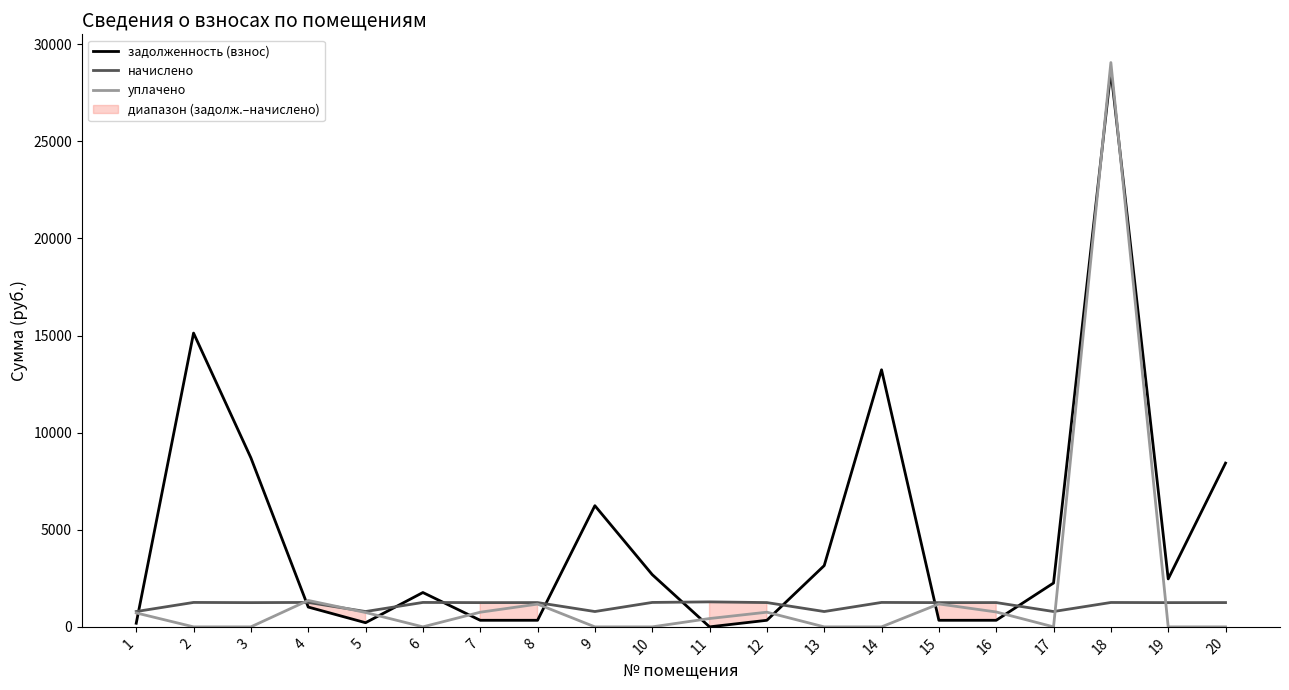

How many times do уплачено and задолженность (взнос) cross each other?

11